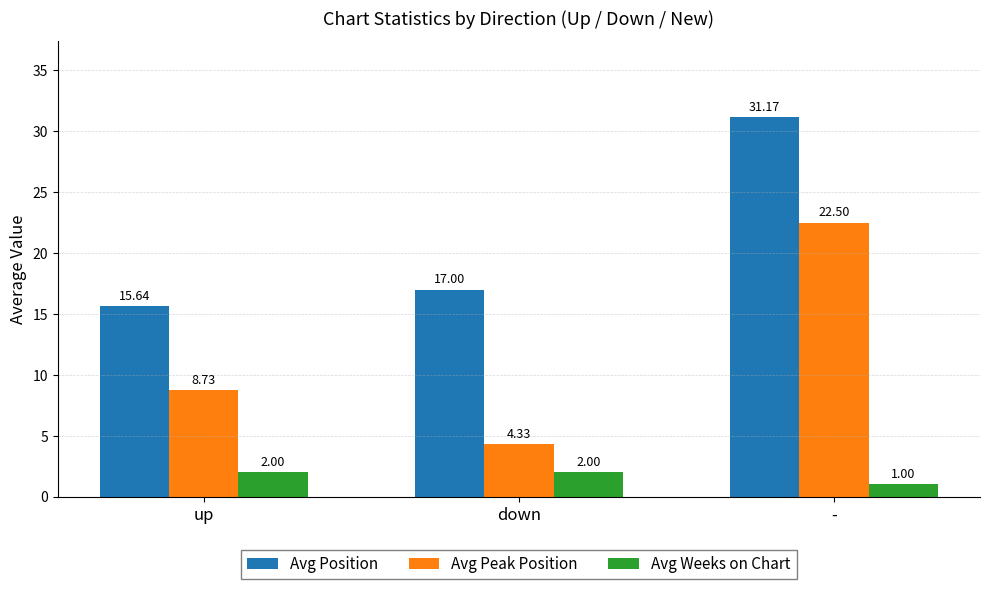

Rank the categories by Avg Position value from highest to lowest.

-, down, up